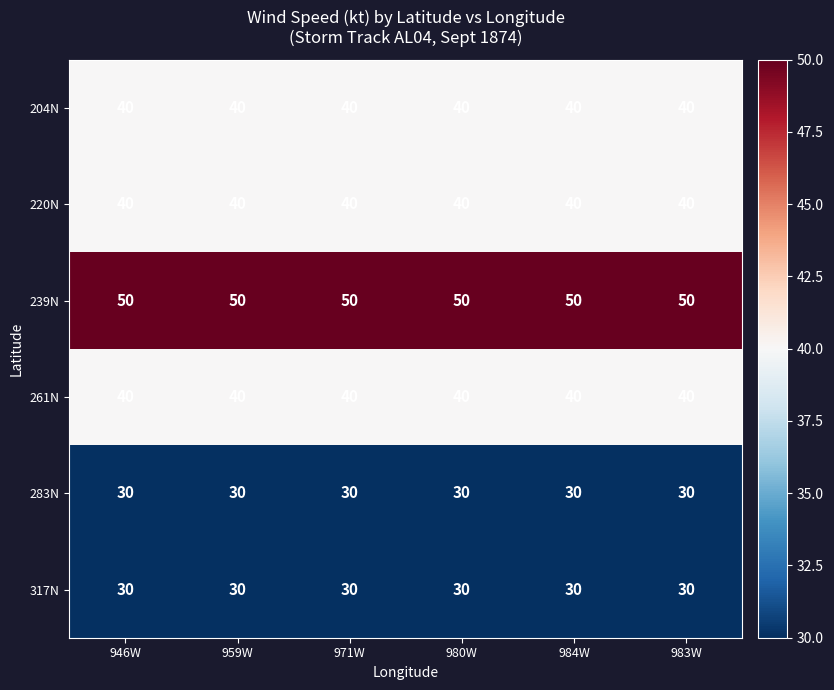

What is the lowest value of the 204N series?

40